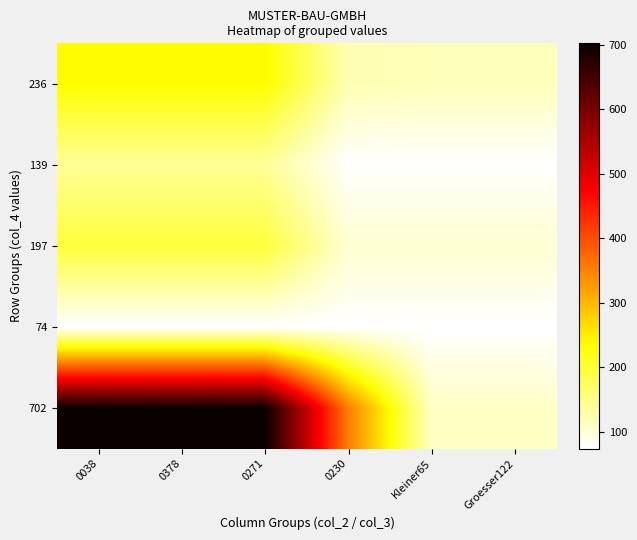

How many data points does each series have?

6